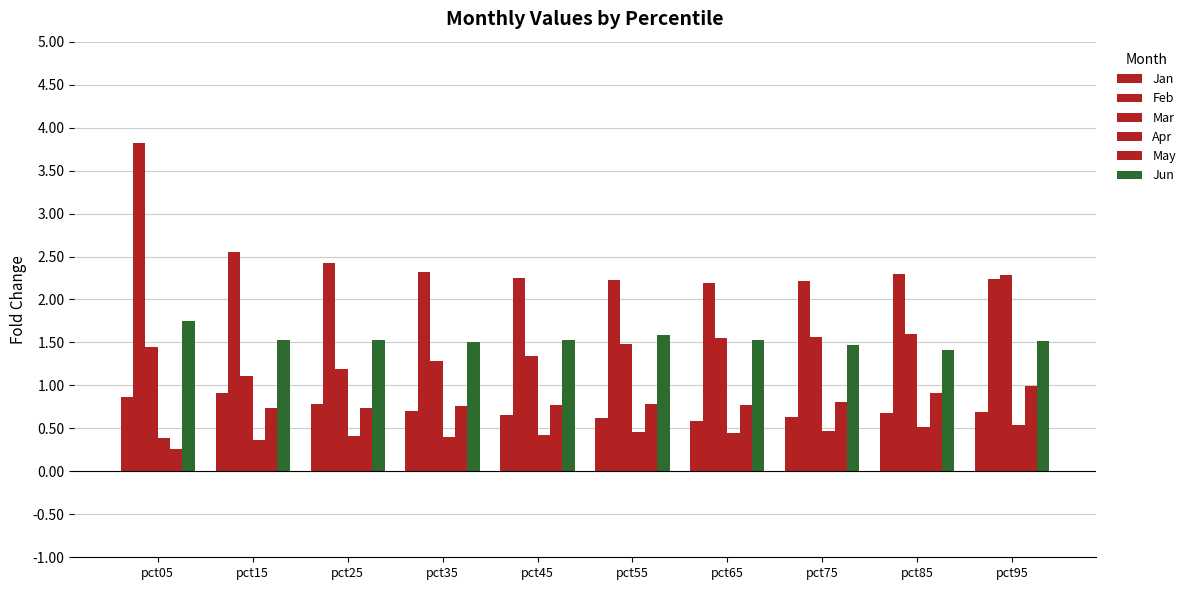

How many data points does each series have?

10